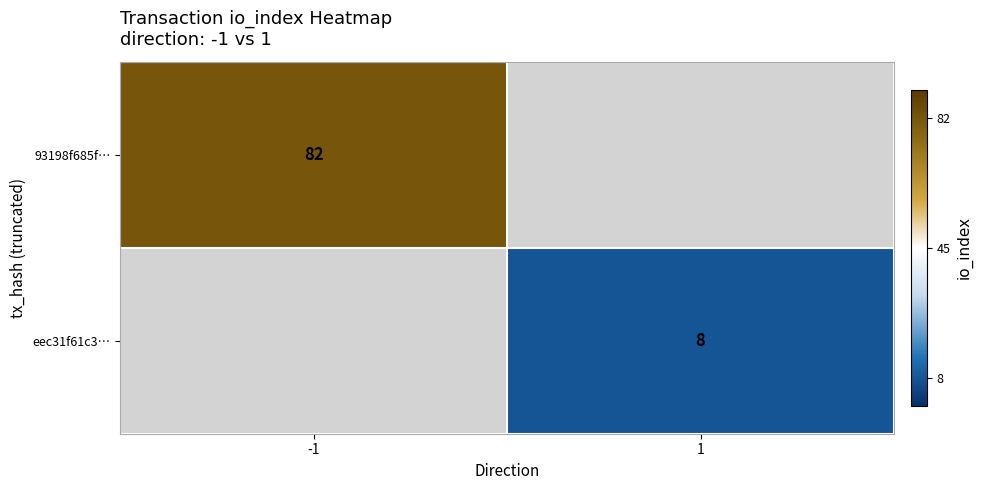

The 93198f685f… series shows 82 at -1. True or false?

True